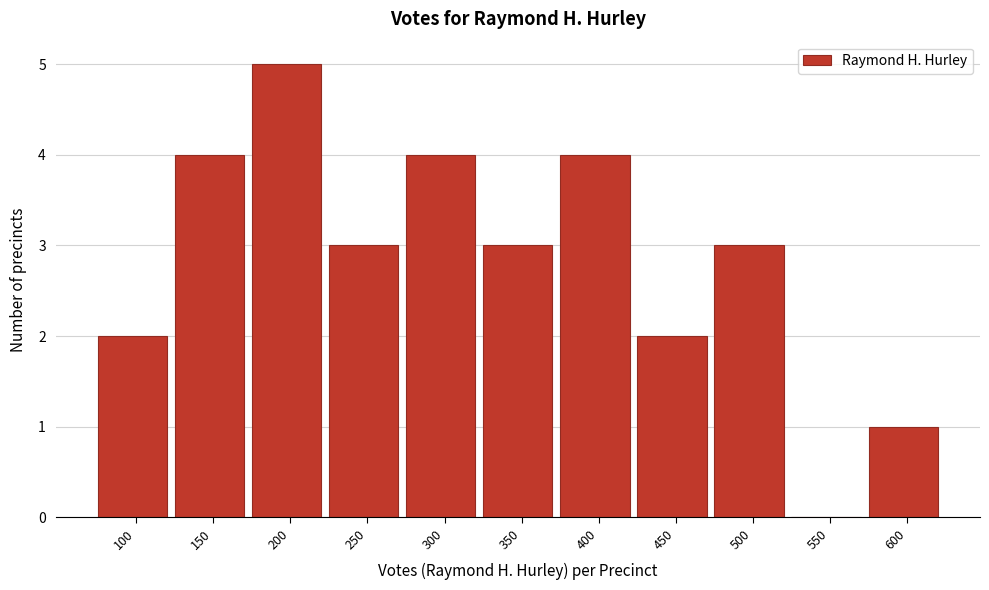

Reading left to right, extract all data points from this chart.

100=2	150=4	200=5	250=3	300=4	350=3	400=4	450=2	500=3	550=0	600=1